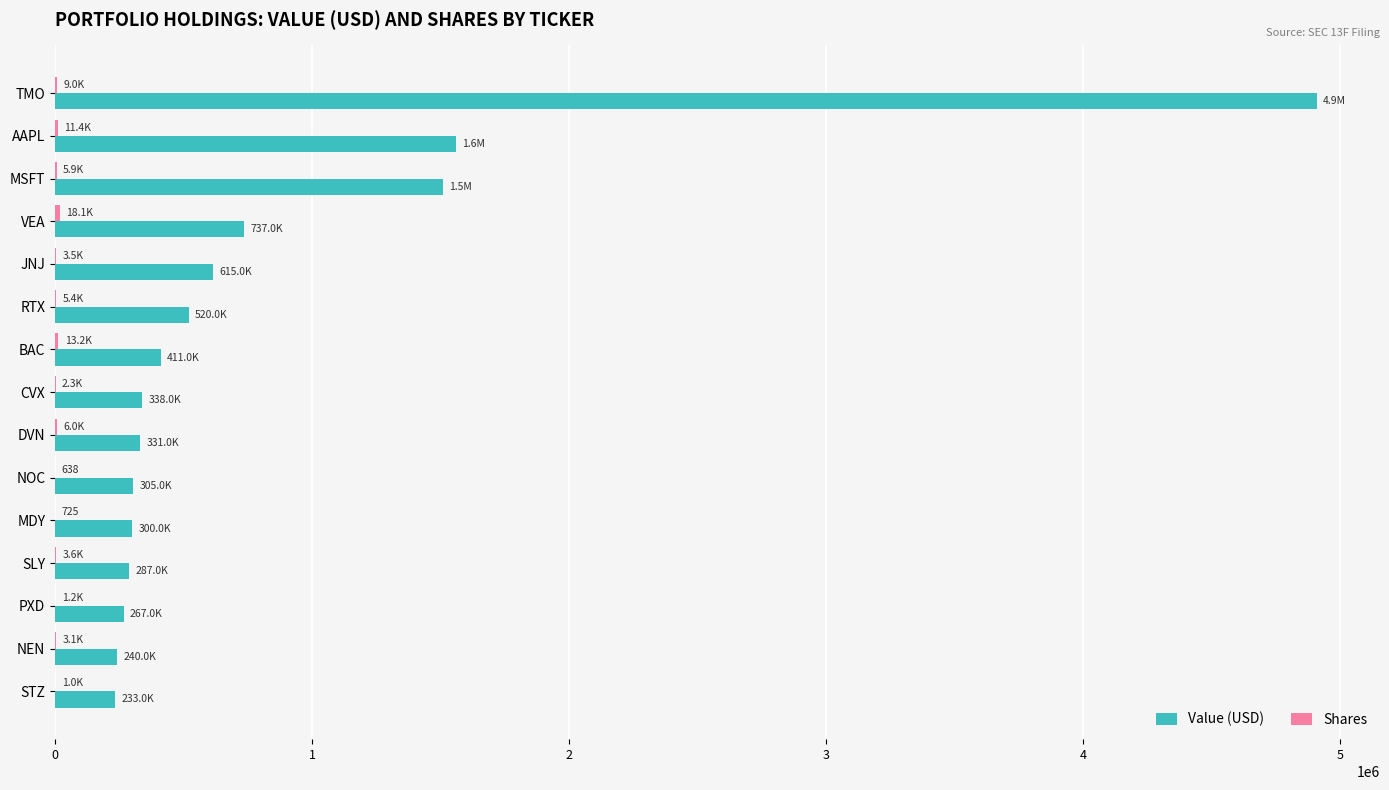

At which category is the sum across all series the highest?

TMO